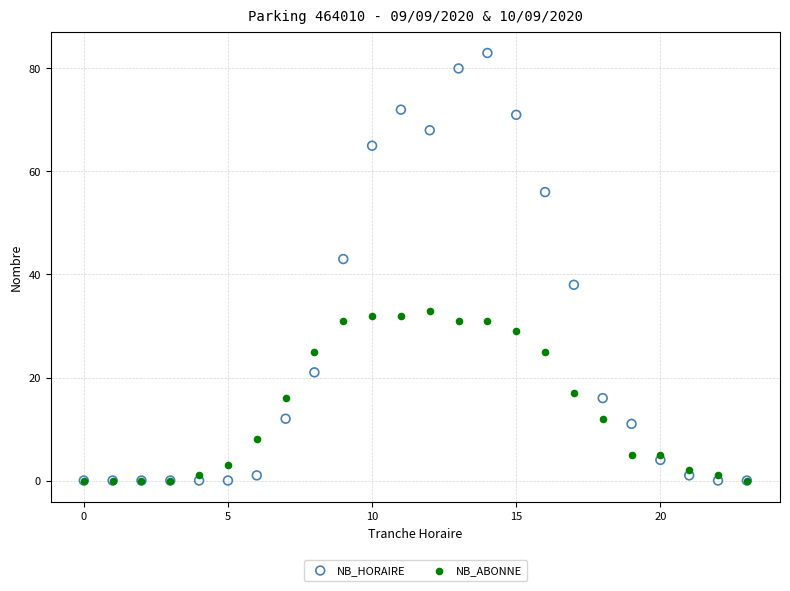

Across all series, what Y value is closest to 41?

43